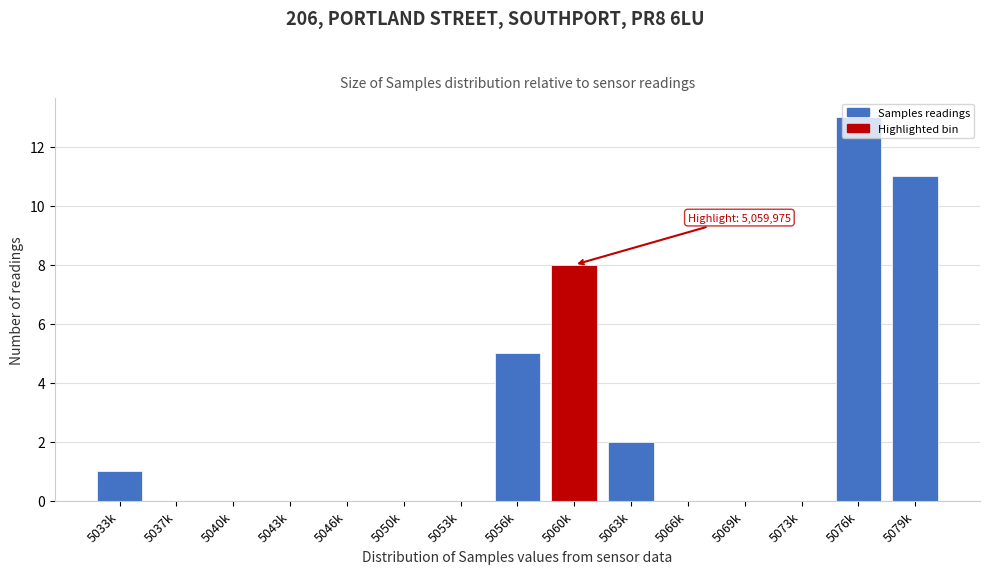

What is the sum of all values?

40